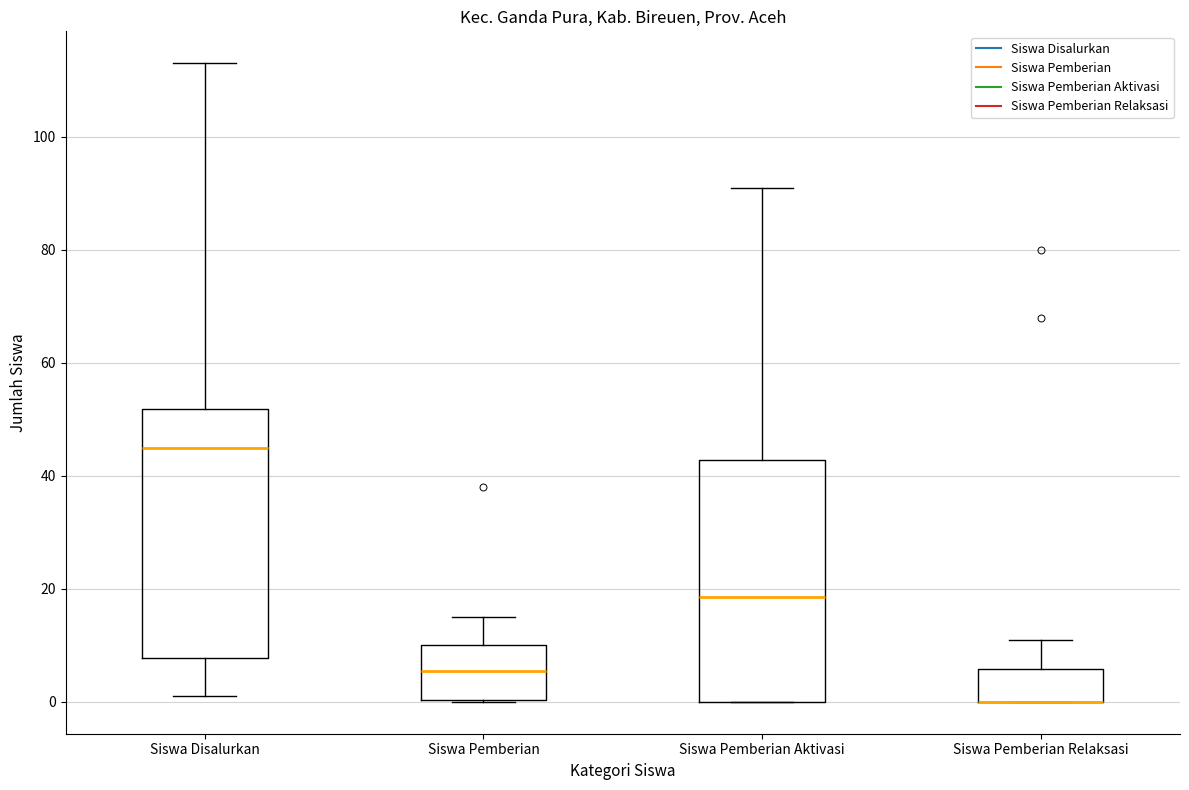

Where does the upper whisker of the box for Siswa Pemberian end on the y-axis? The values are not printed on the chart, so give them approximately, as read against the axis.

16